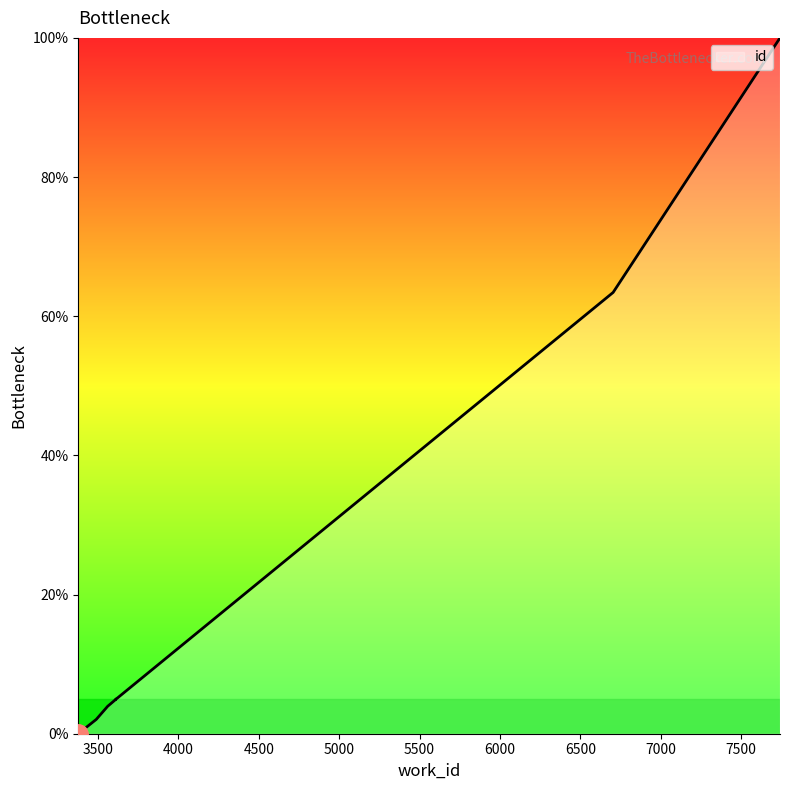

What is the greatest value displayed?

100.0